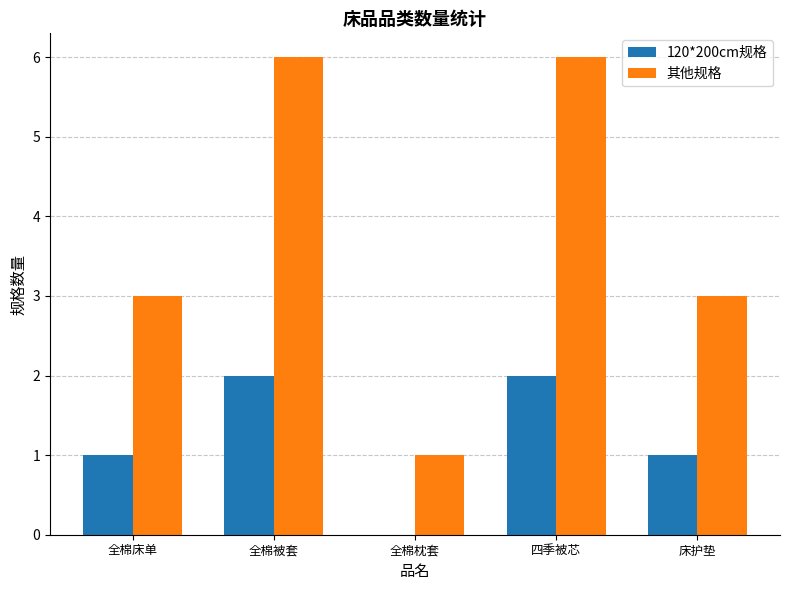

What is the maximum value shown in the chart?

6